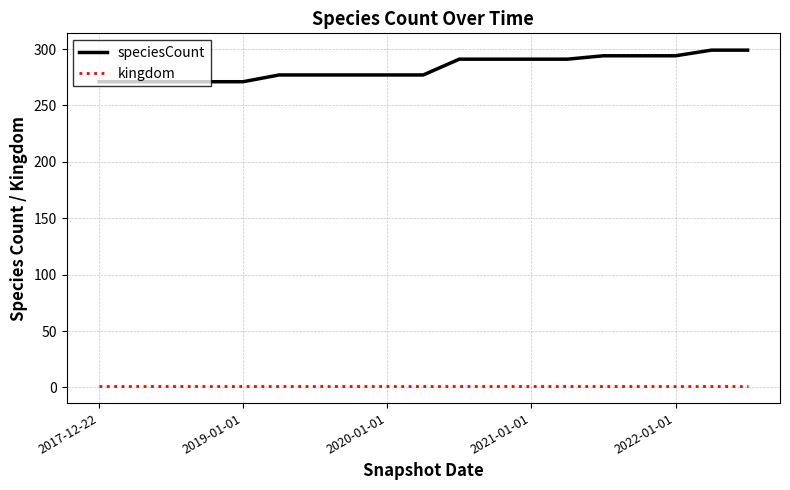

Reading left to right, transcribe all the data shown in this chart.

speciesCount: 271	271	271	271	271	277	277	277	277	277	291	291	291	291	294	294	294	299	299
kingdom: 1	1	1	1	1	1	1	1	1	1	1	1	1	1	1	1	1	1	1